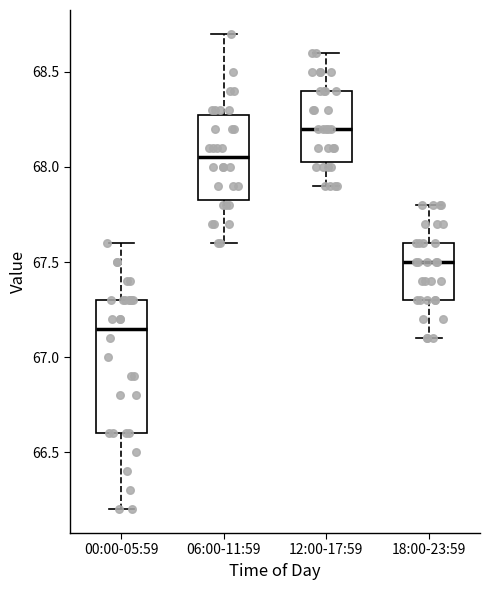

Where does the upper whisker of the box for 18:00-23:59 end on the y-axis? The values are not printed on the chart, so give them approximately, as read against the axis.

67.80